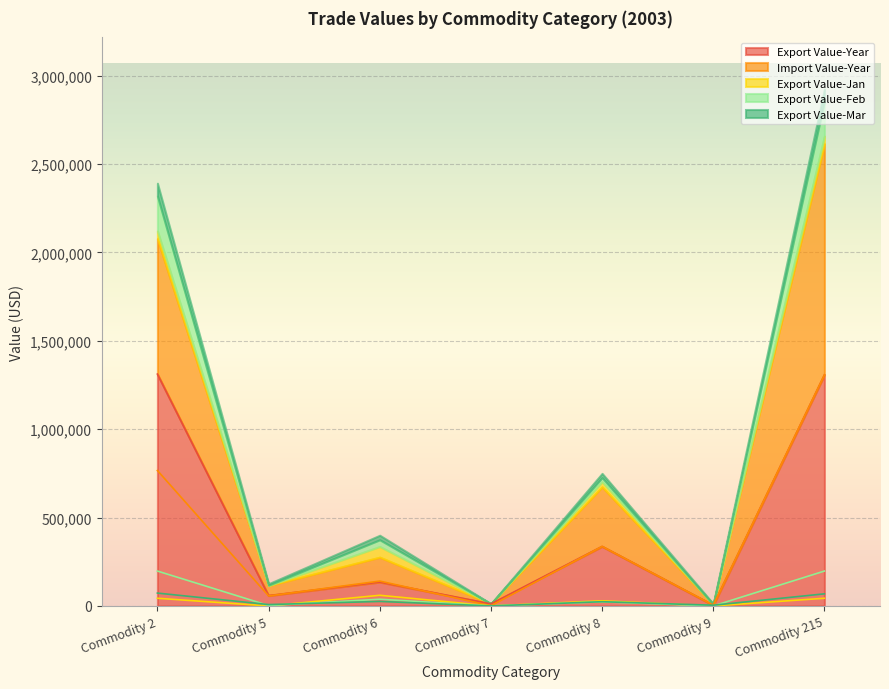

The Export Value-Year series shows 199811 at Commodity 6. True or false?

False